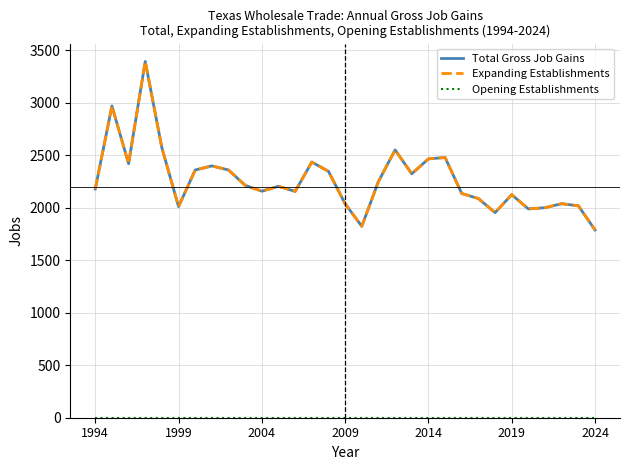

Is this an area chart (filled region under the line)?

No